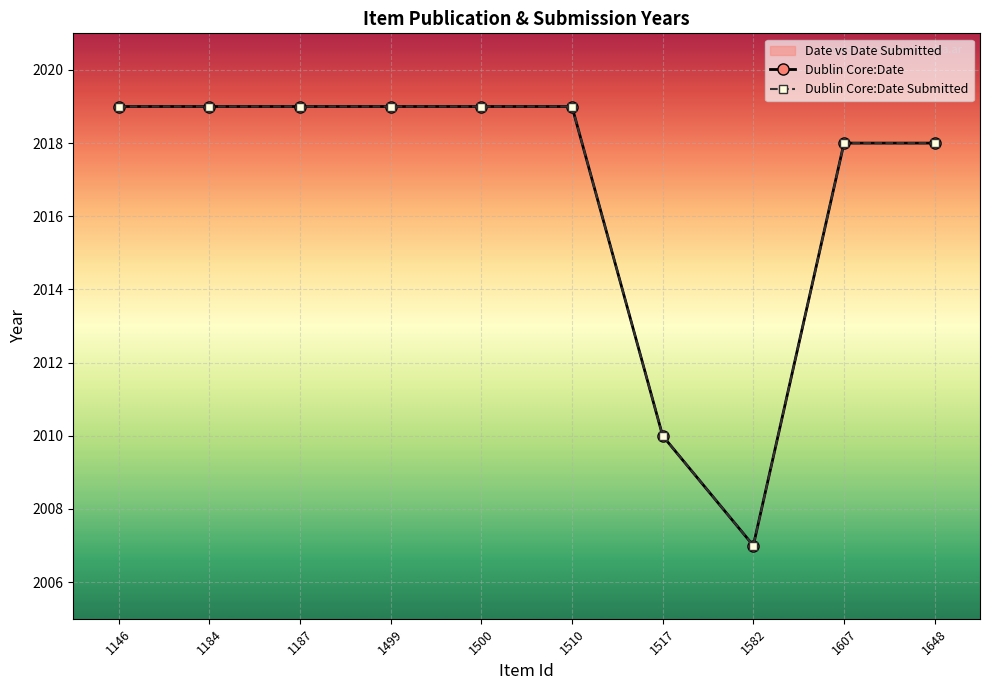

At how many categories does at least one series exceed 2012?

8